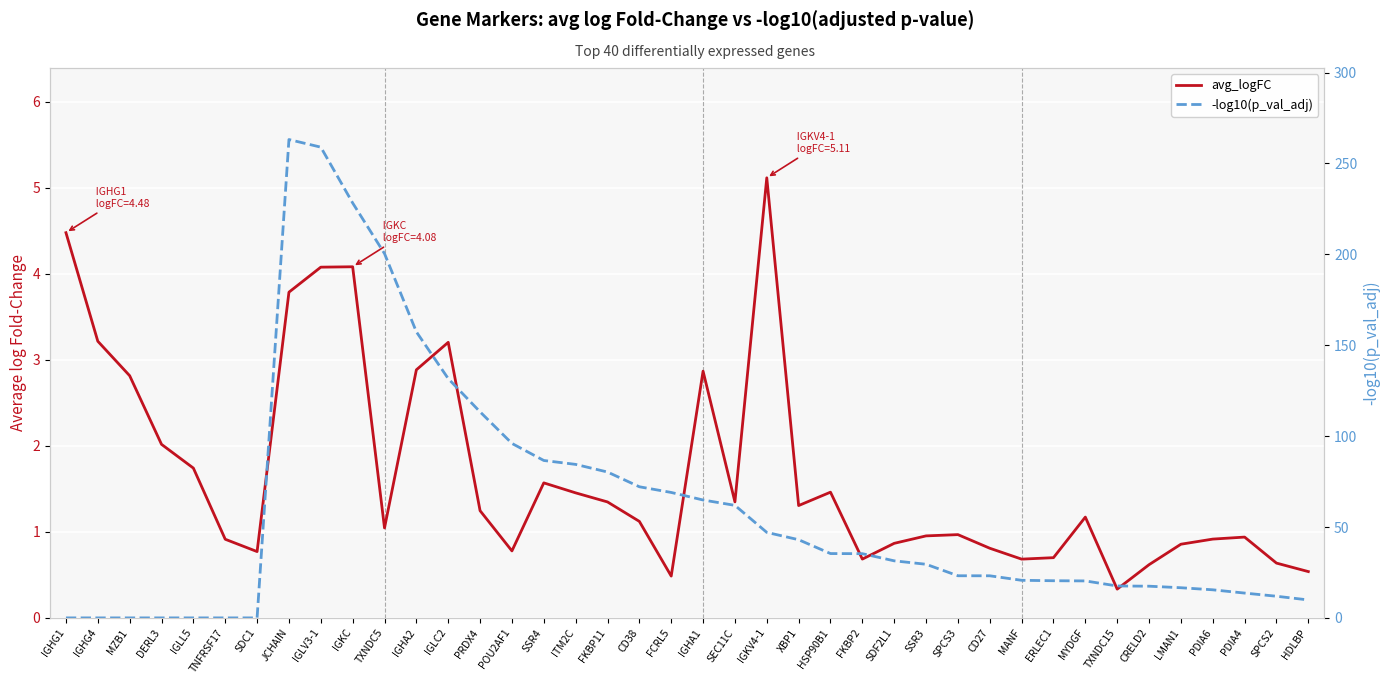

True or false: avg_logFC and -log10(p_val_adj) intersect in this chart.

True